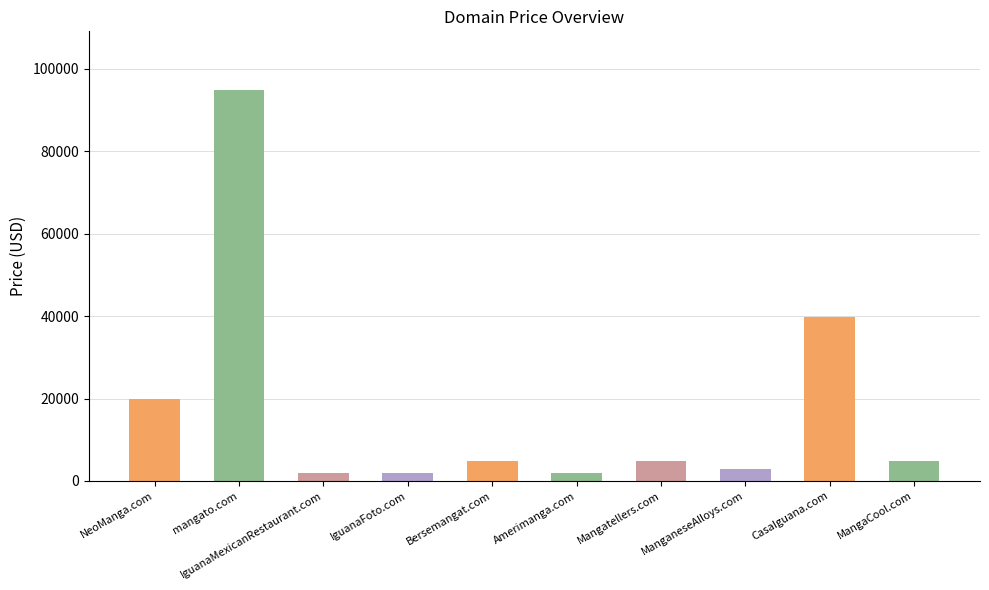

What is the value of the 7th bar from the left?

4888